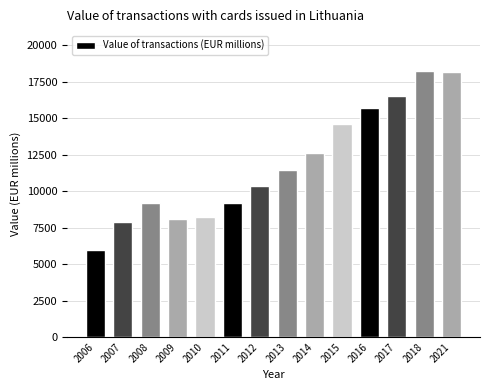

Which label corresponds to the smallest value in the chart?

2006